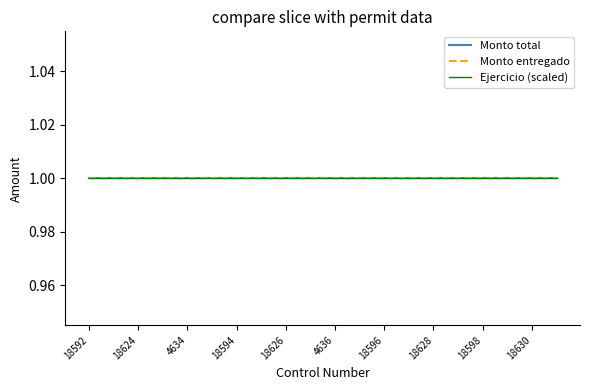

Rank the categories by Ejercicio value from lowest to highest.

18592, 18593, 18624, 18625, 4634, 4635, 18594, 18595, 18626, 18627, 4636, 4637, 18596, 18597, 18628, 18629, 18598, 18599, 18630, 18631